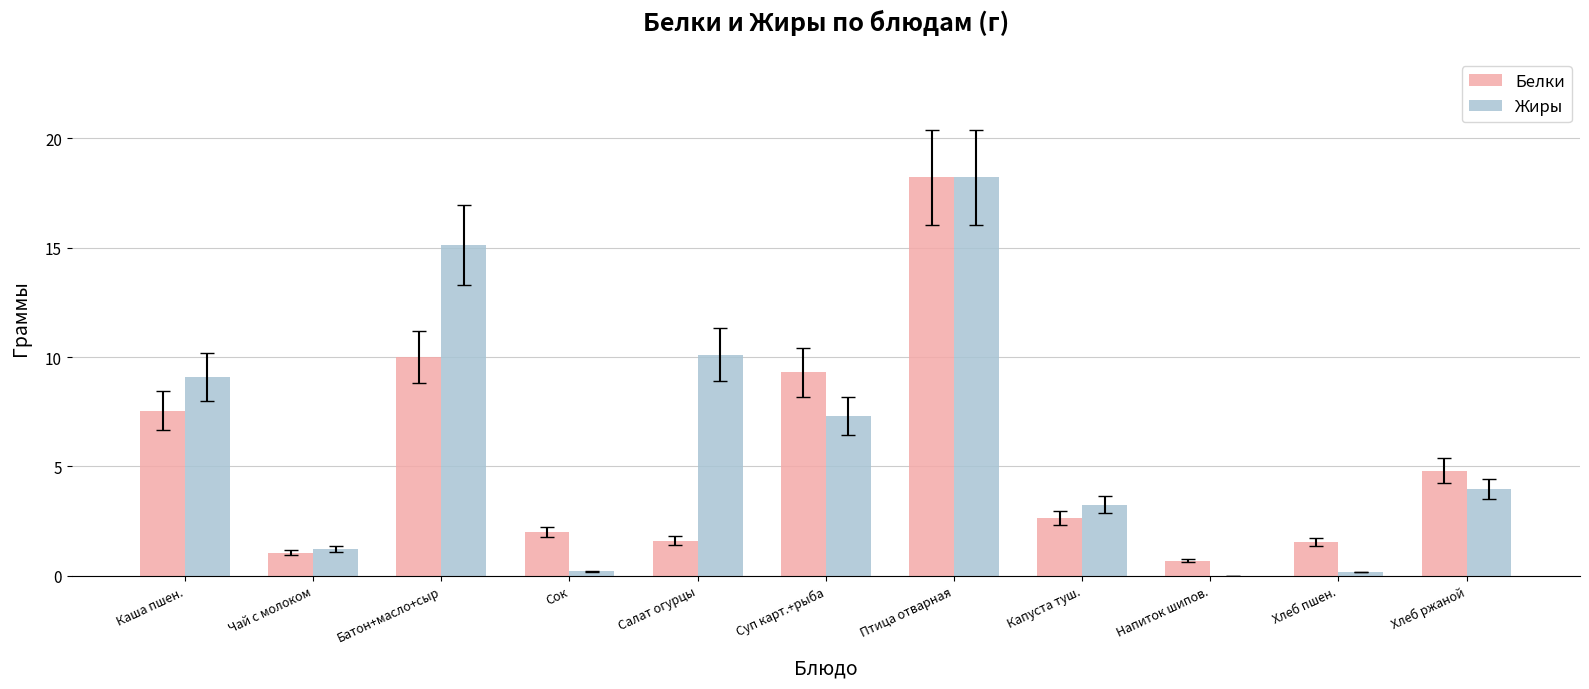

Which category has the highest value in the Жиры series?

Птица отварная